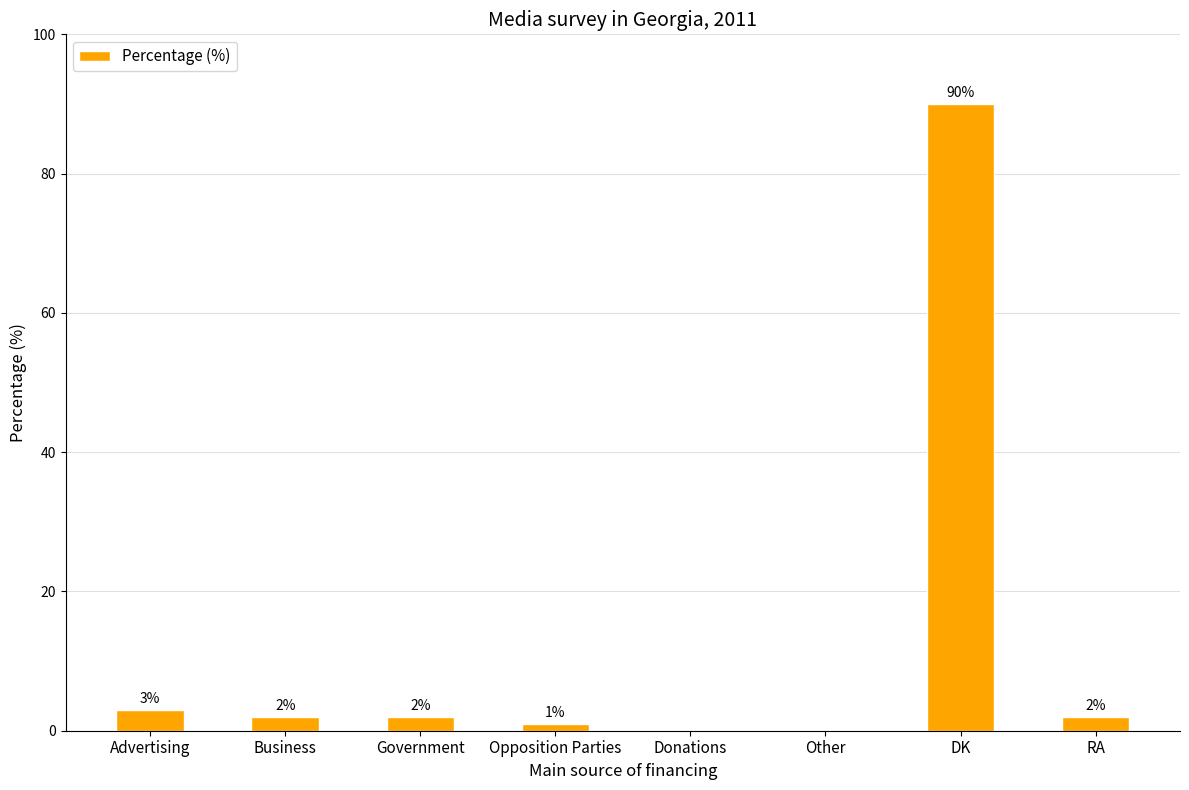

Count the number of data series in this chart.

1